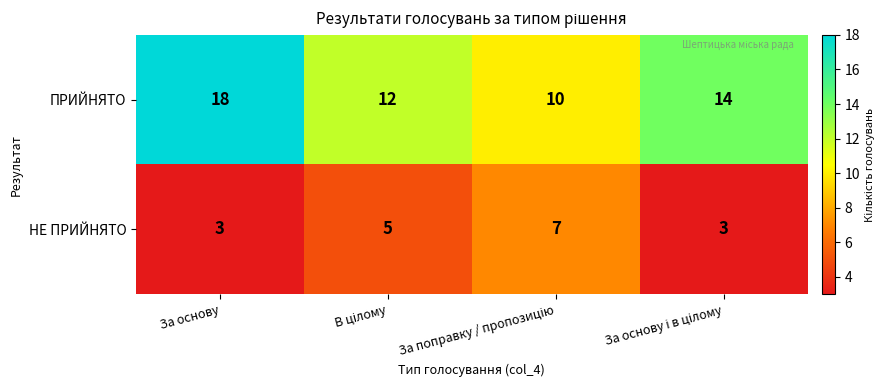

Reading right to left, what are all the values shown in this chart?

ПРИЙНЯТО: 14	10	12	18
НЕ ПРИЙНЯТО: 3	7	5	3